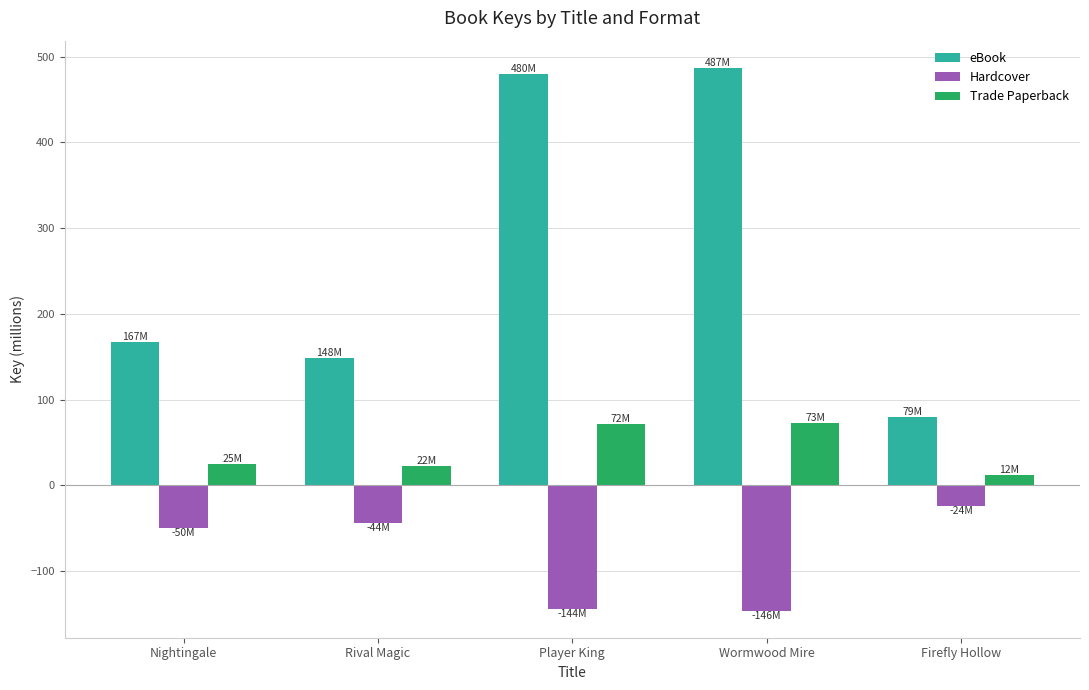

What position from the left is Nightingale?

1